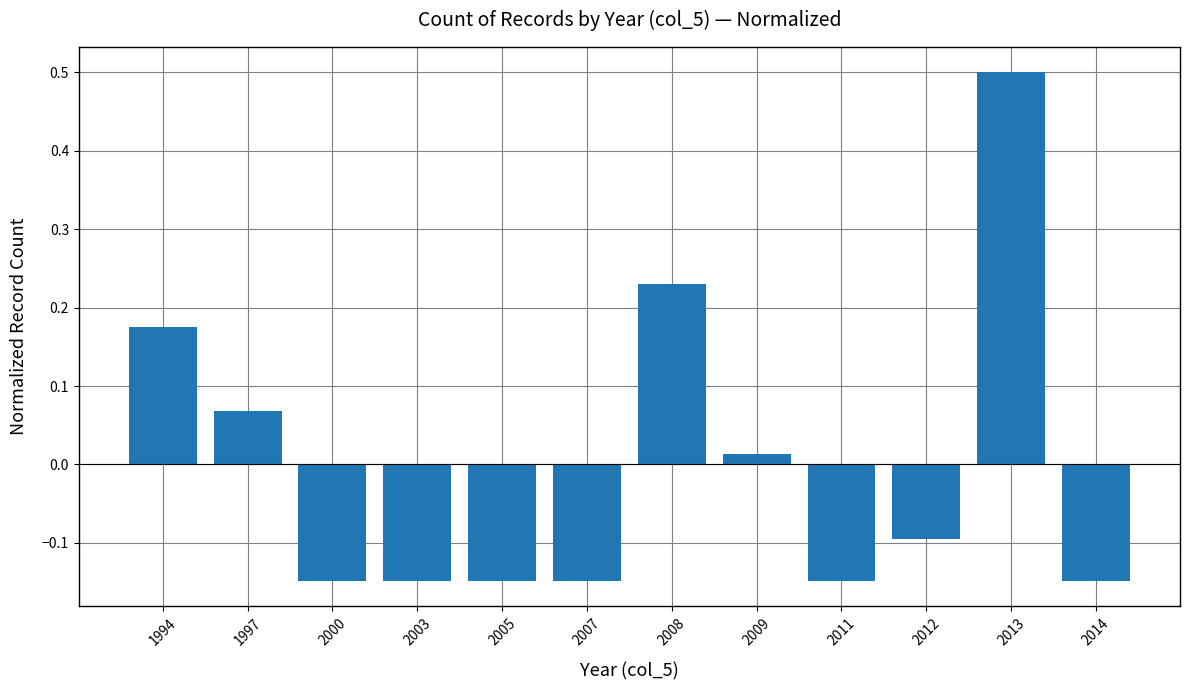

Where does the data first go above 0?

1994